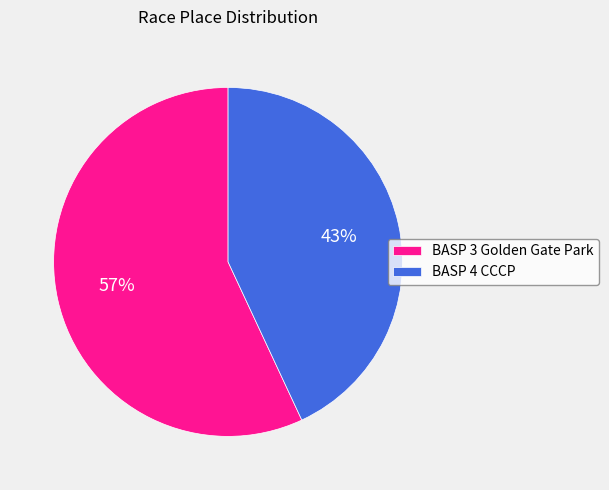

Is it true that BASP 3 Golden Gate Park is 52% of the pie?

False